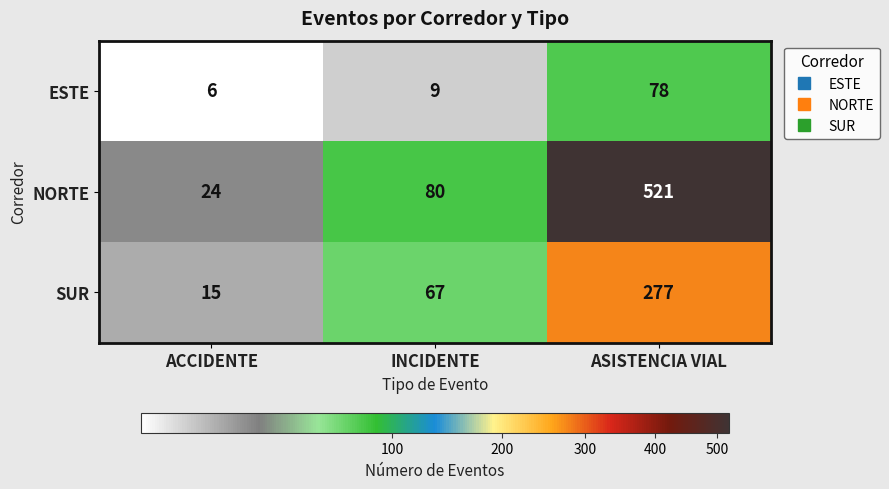

Reading left to right, what are all the values shown in this chart?

ESTE: 6	9	78
NORTE: 24	80	521
SUR: 15	67	277